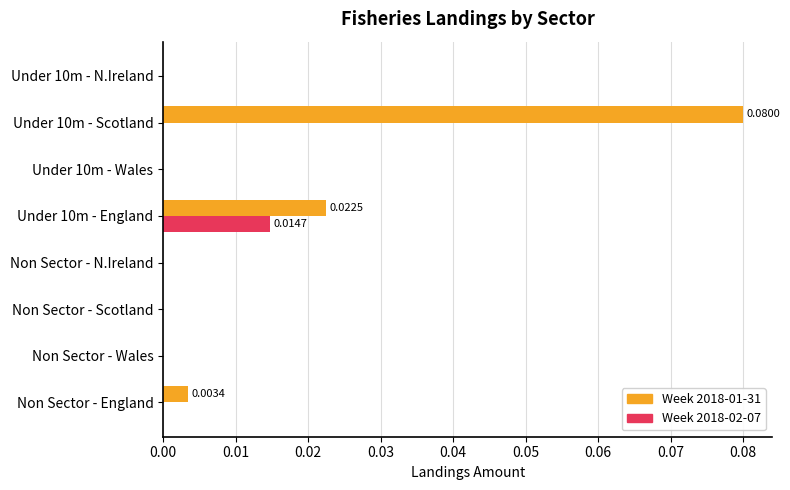

Which series has the widest spread of values?

Week 2018-01-31